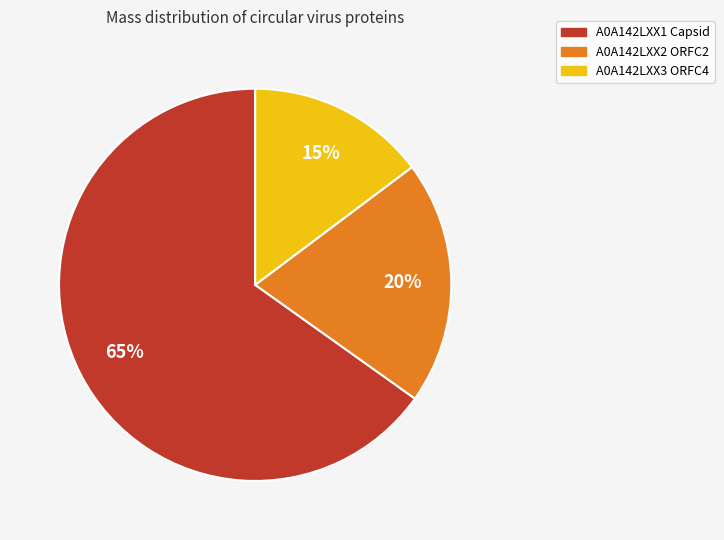

To the nearest percent, what is the difference between the A0A142LXX1 Capsid and A0A142LXX3 ORFC4 slice percentages?

50%